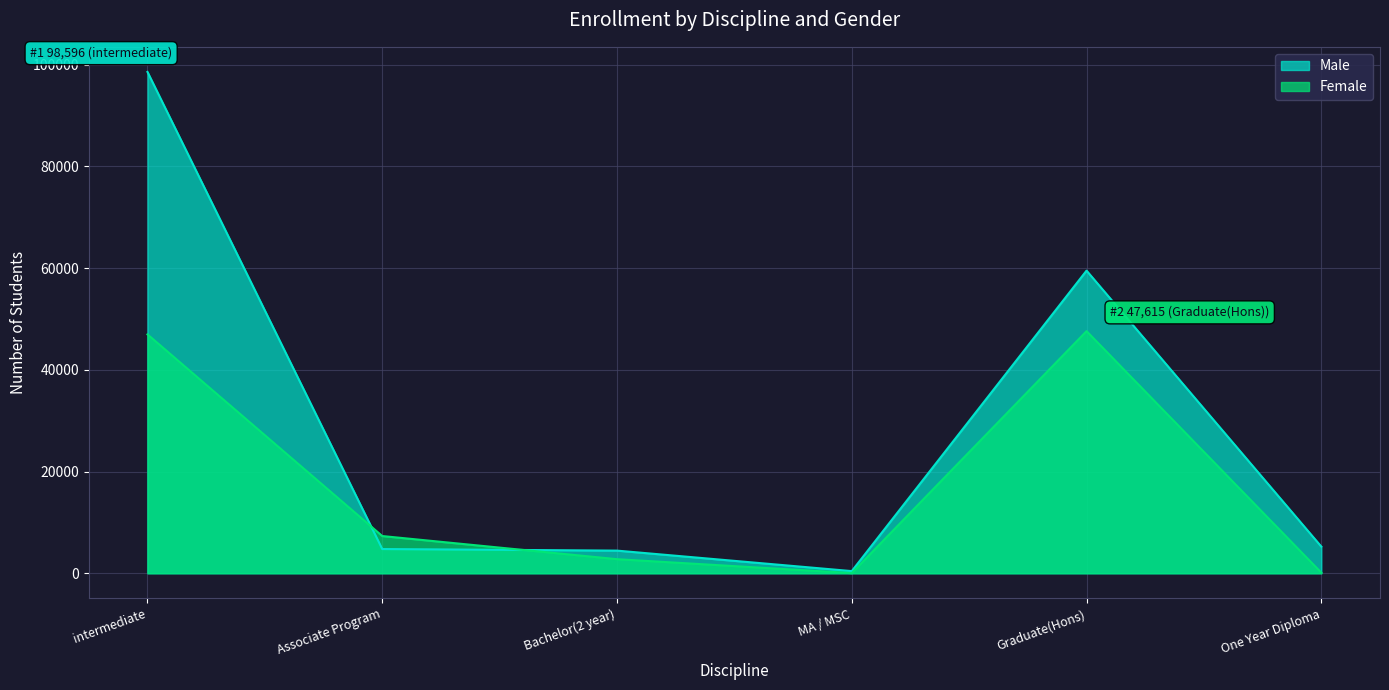

The Male series shows 4760 at Associate Program. True or false?

True